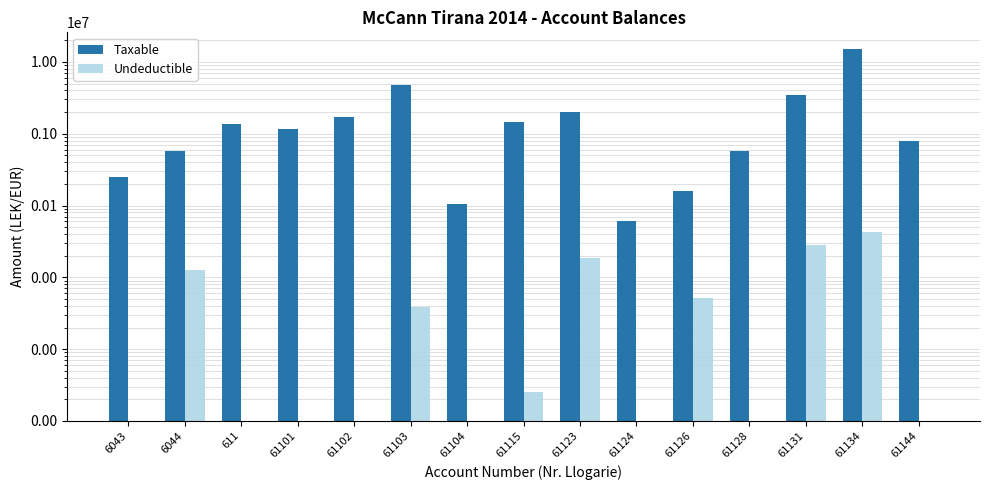

True or false: Taxable has a value of 14887859.8 at 61134.

True